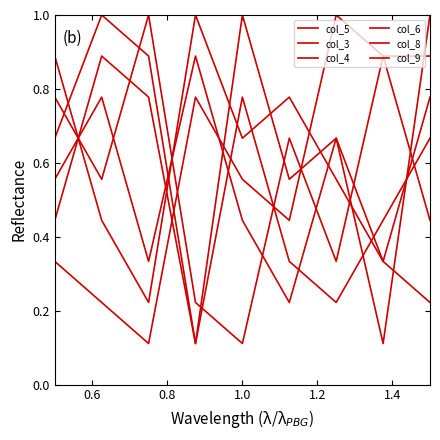

Reading right to left, list all the values displayed in this chart.

col_5: 0.7	0.4	0.2	0.3	0.8	0.1	0.9	1.0	0.7
col_3: 0.8	0.3	0.6	0.8	0.7	1.0	0.2	0.4	0.9
col_4: 0.9	0.9	1.0	0.4	0.6	0.8	0.1	0.2	0.3
col_6: 1.0	0.1	0.7	0.2	0.4	0.9	0.3	0.8	0.6
col_8: 0.4	0.9	0.3	0.7	0.1	0.2	1.0	0.6	0.8
col_9: 0.2	0.3	0.7	0.6	1.0	0.1	0.8	0.9	0.4